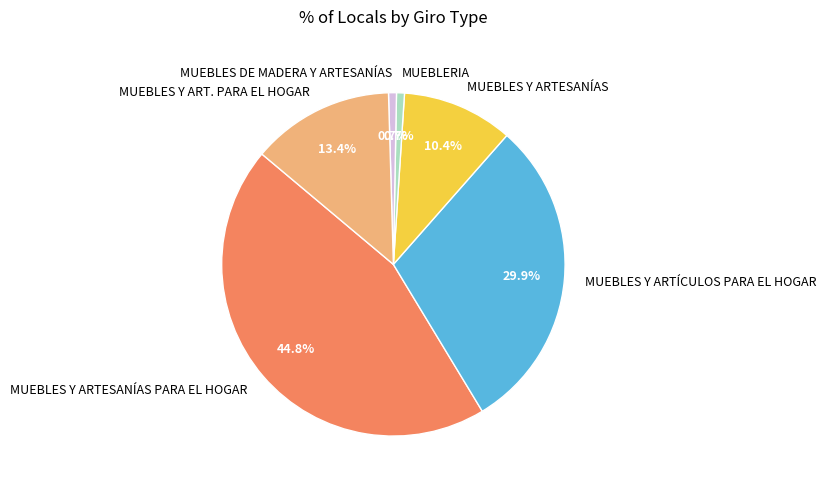

To the nearest percent, what is the difference between the MUEBLES Y ART. PARA EL HOGAR and MUEBLES DE MADERA Y ARTESANÍAS slice percentages?

13%